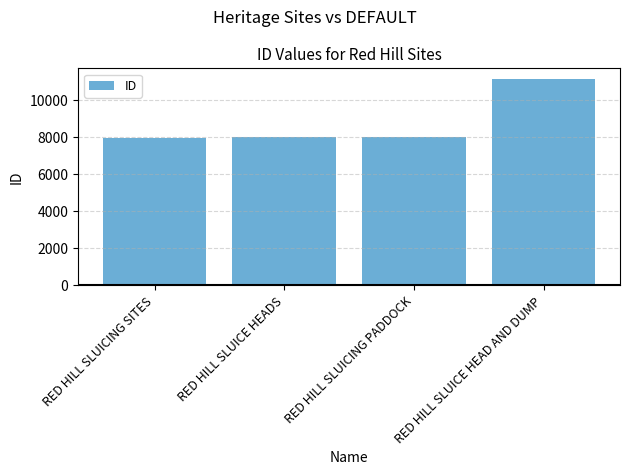

What is the label of the 1st bar from the right?

RED HILL SLUICE HEAD AND DUMP